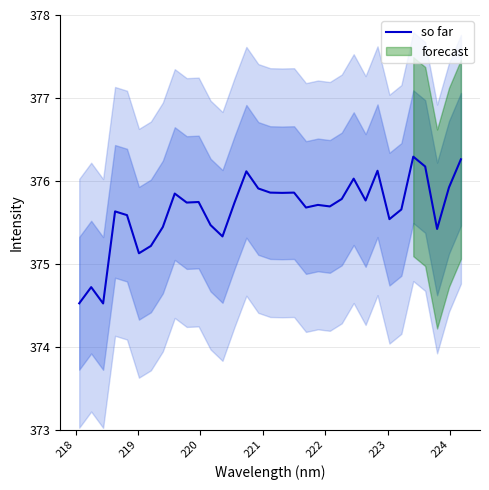

What is the value of the 26th point from the left?

376.1